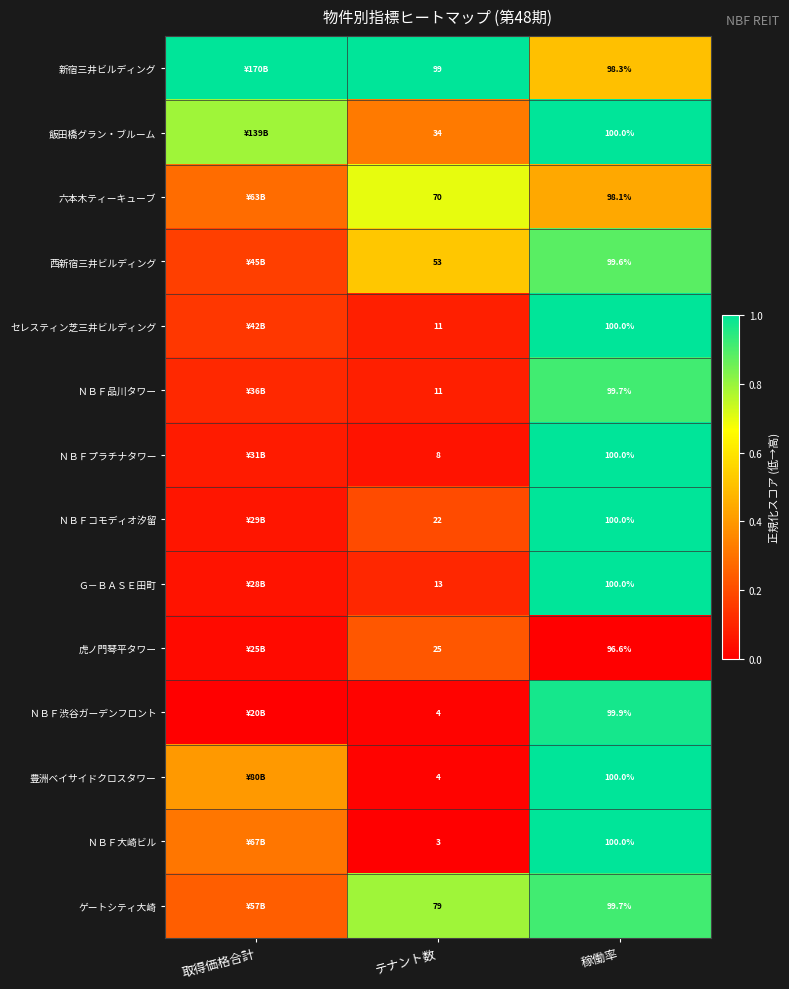

Between テナント数 and 稼働率, which series saw the biggest shift?

ＮＢＦ大崎ビル